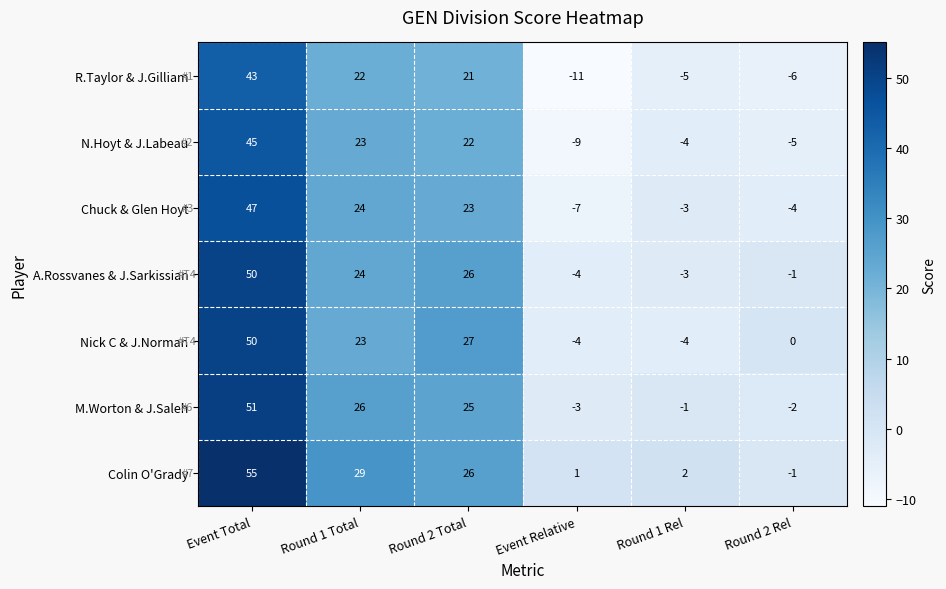

What is the maximum value shown in the chart?

55